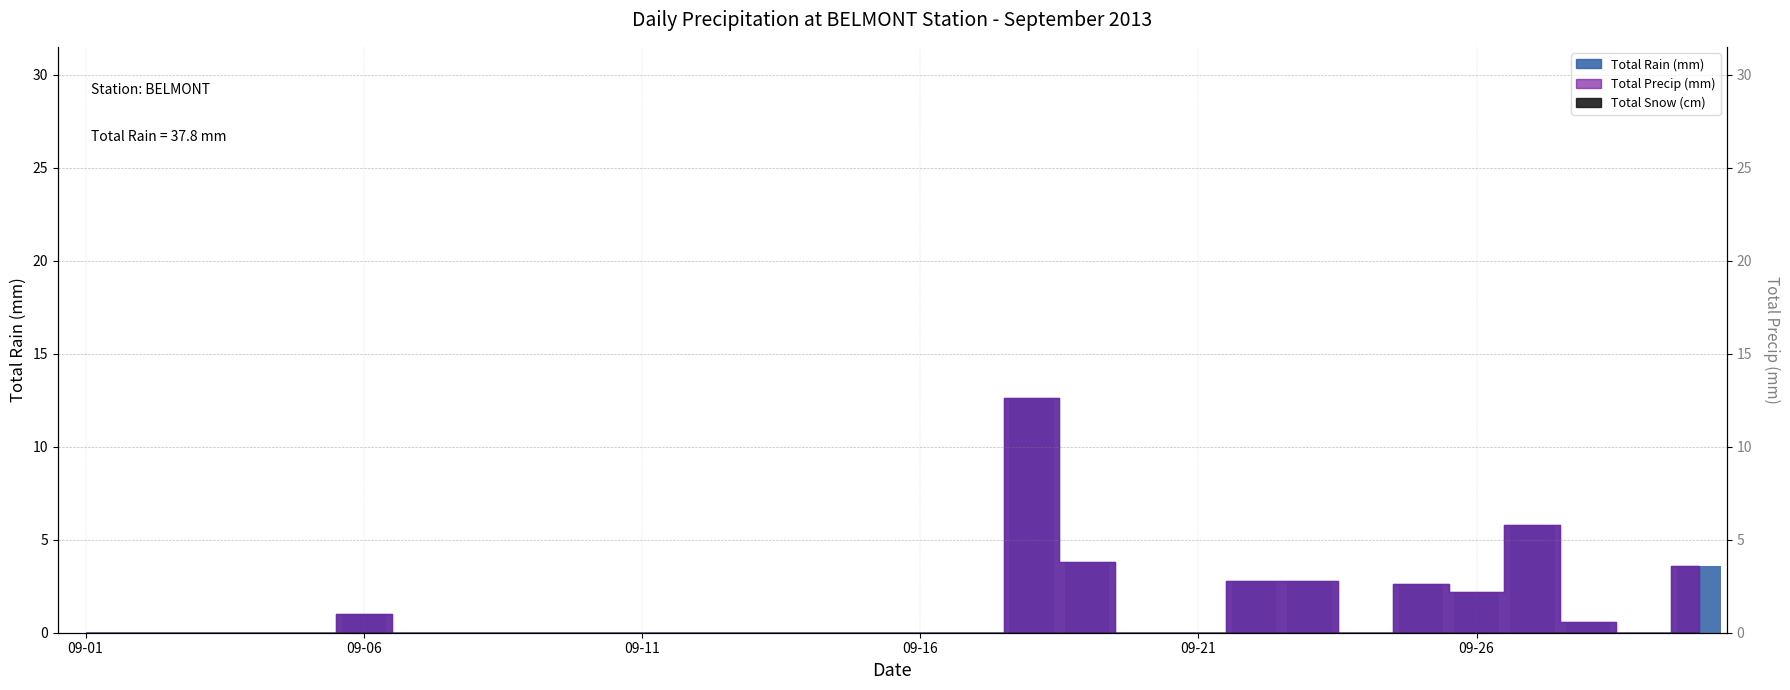

What is the greatest value displayed?

12.6